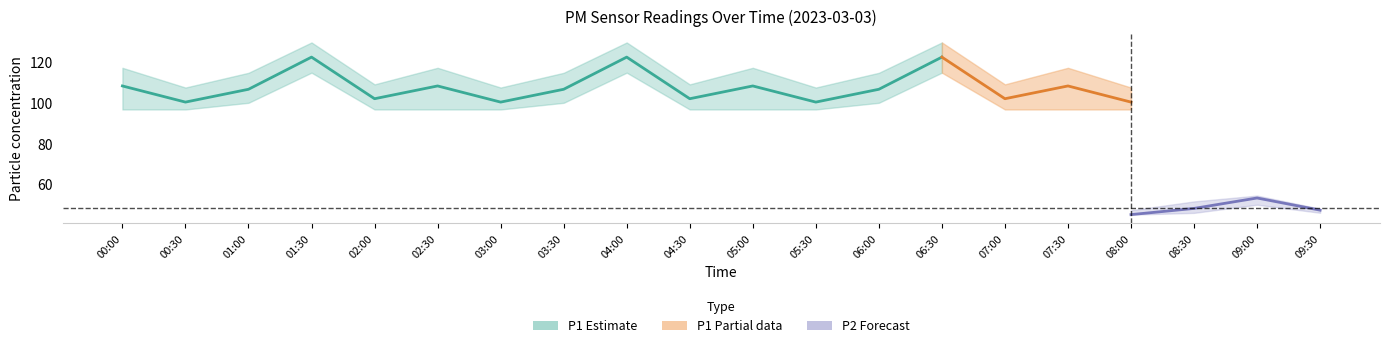

Read the P1 value at 01:30.

122.3